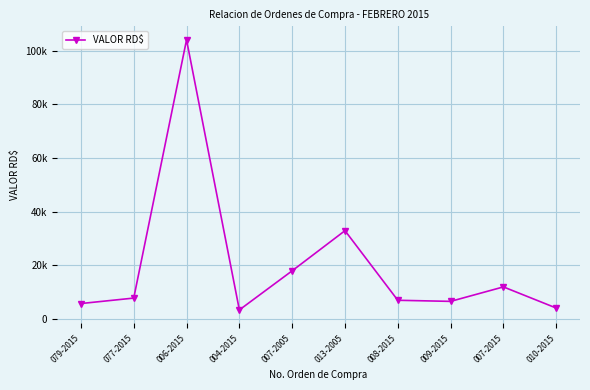

The chart shows a value of 32941.0 at 013-2005. True or false?

True